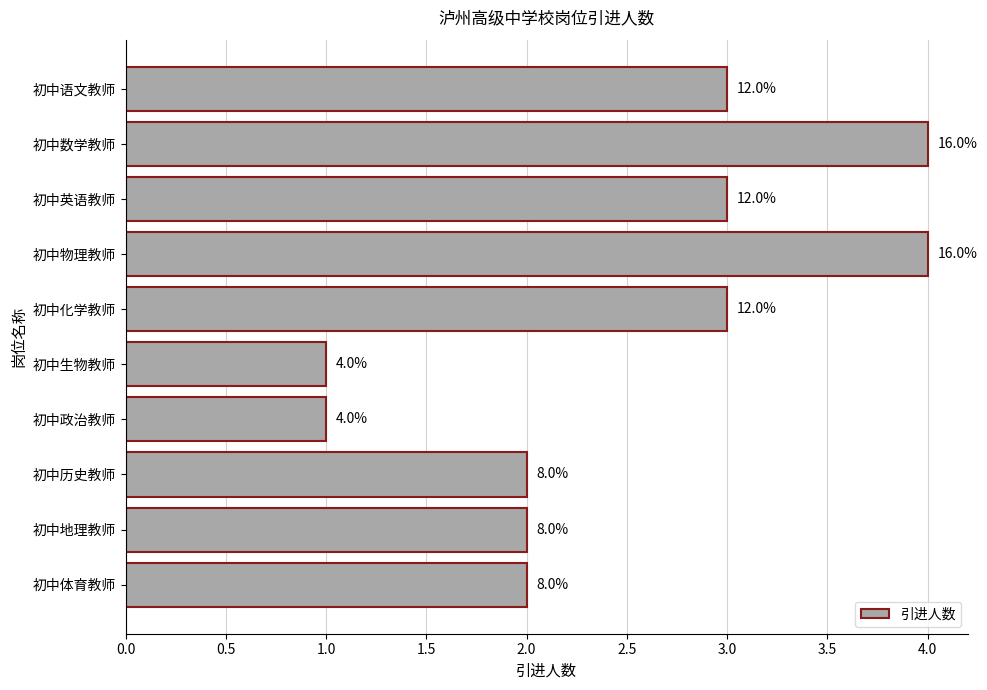

What is the maximum value shown in the chart?

4